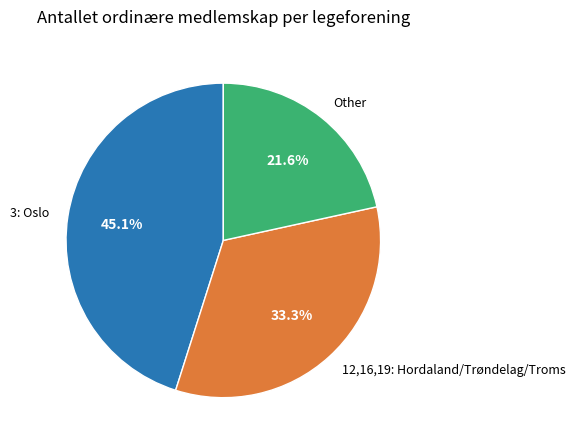

Is there a majority slice in this chart?

No